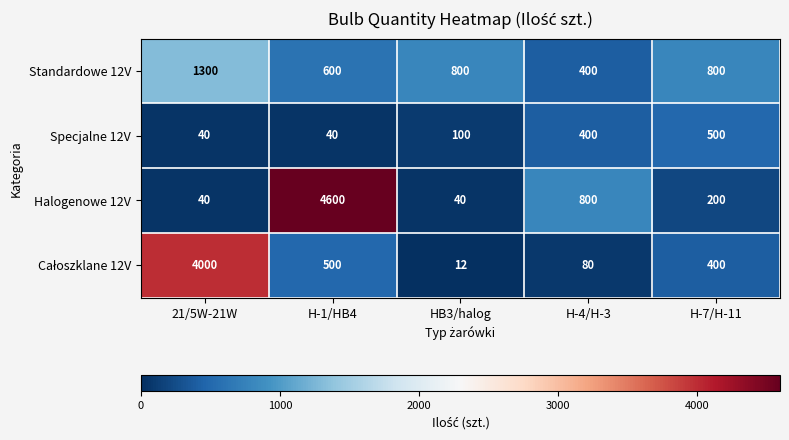

At which category is the sum across all series the highest?

H-1/HB4